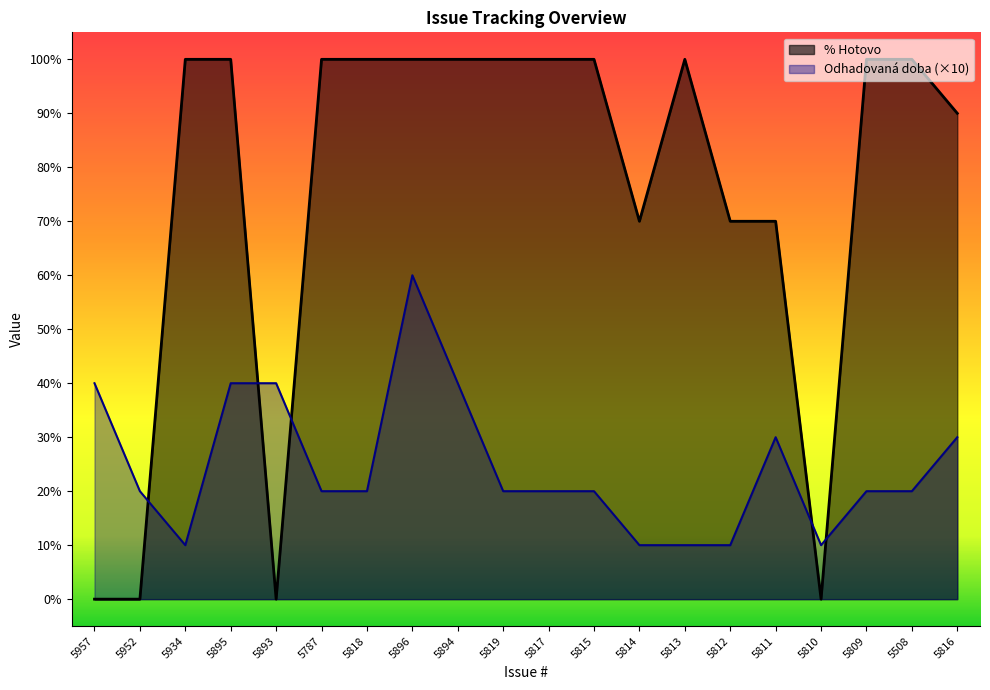

What are all the series names shown in the legend?

Odhadovaná doba, % Hotovo